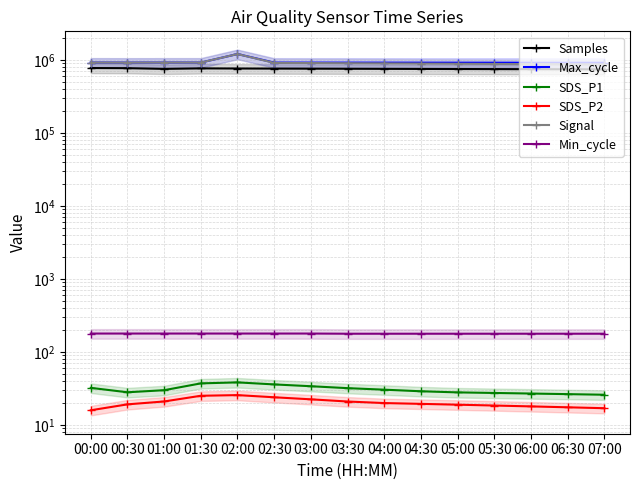

What is the average value of the Samples series?

755549.6